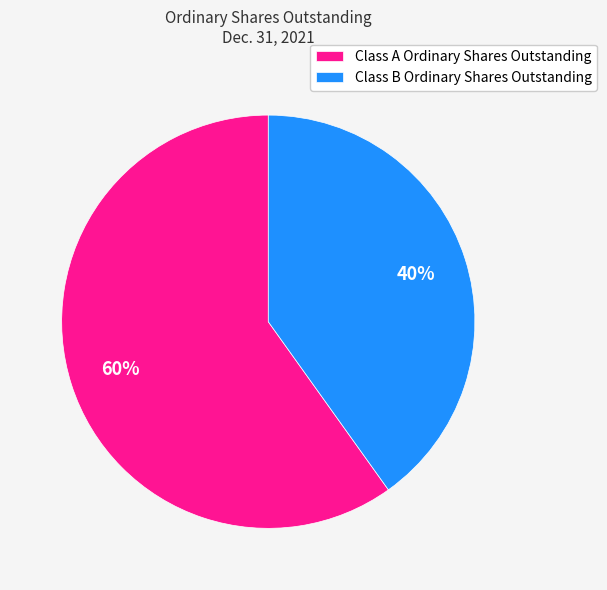

To the nearest percent, what is the difference between the largest and smallest slice percentages?

20%